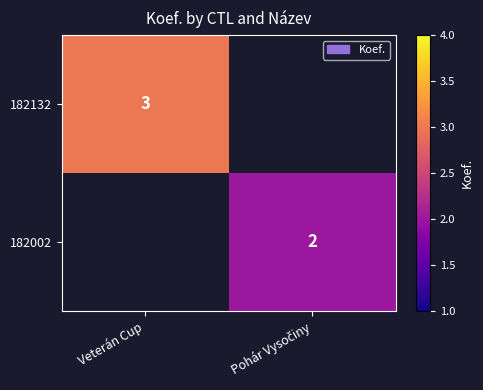

The 182132 series shows 4 at Veterán Cup. True or false?

False